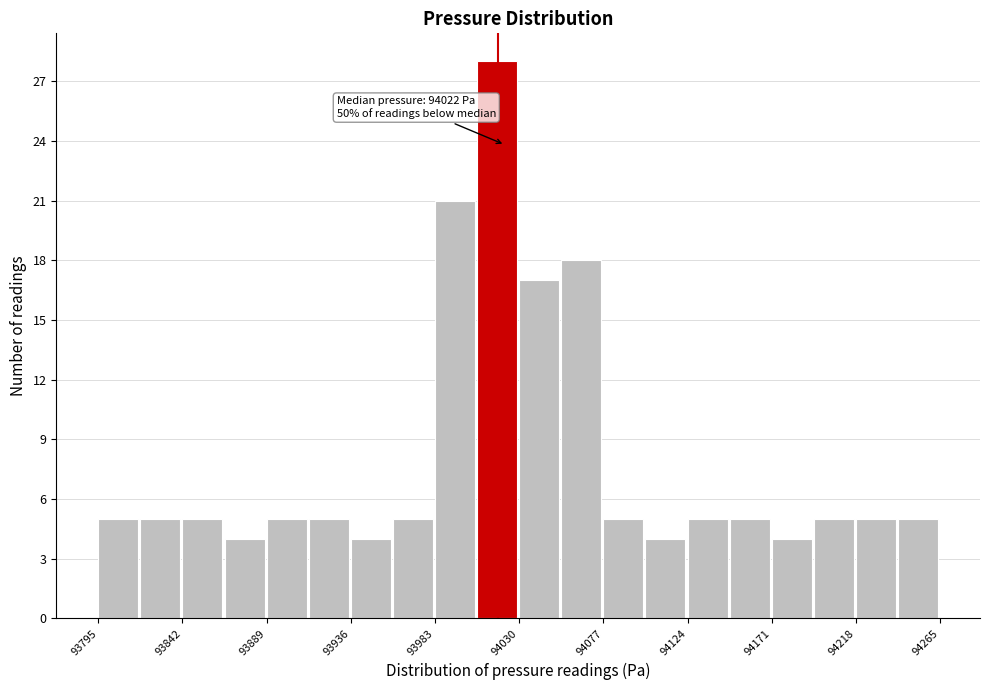

Which range on the x-axis has the tallest bar?

94006.5 to 94030.0